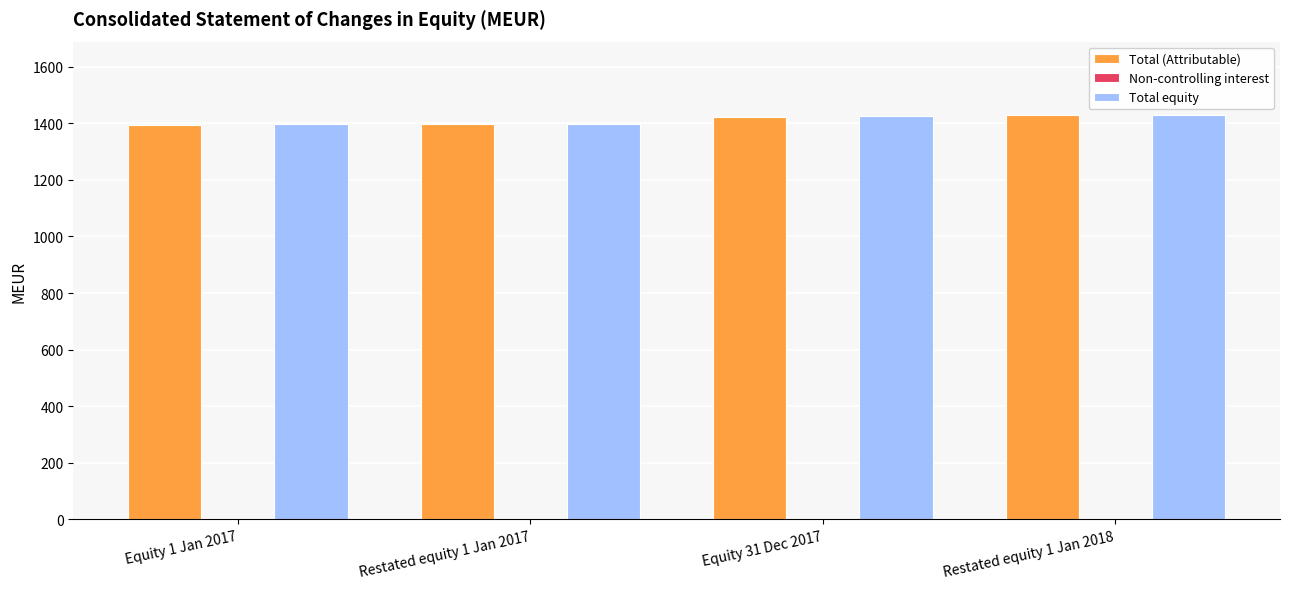

What is the difference between the Total equity values at Restated equity 1 Jan 2017 and Restated equity 1 Jan 2018?

32.5